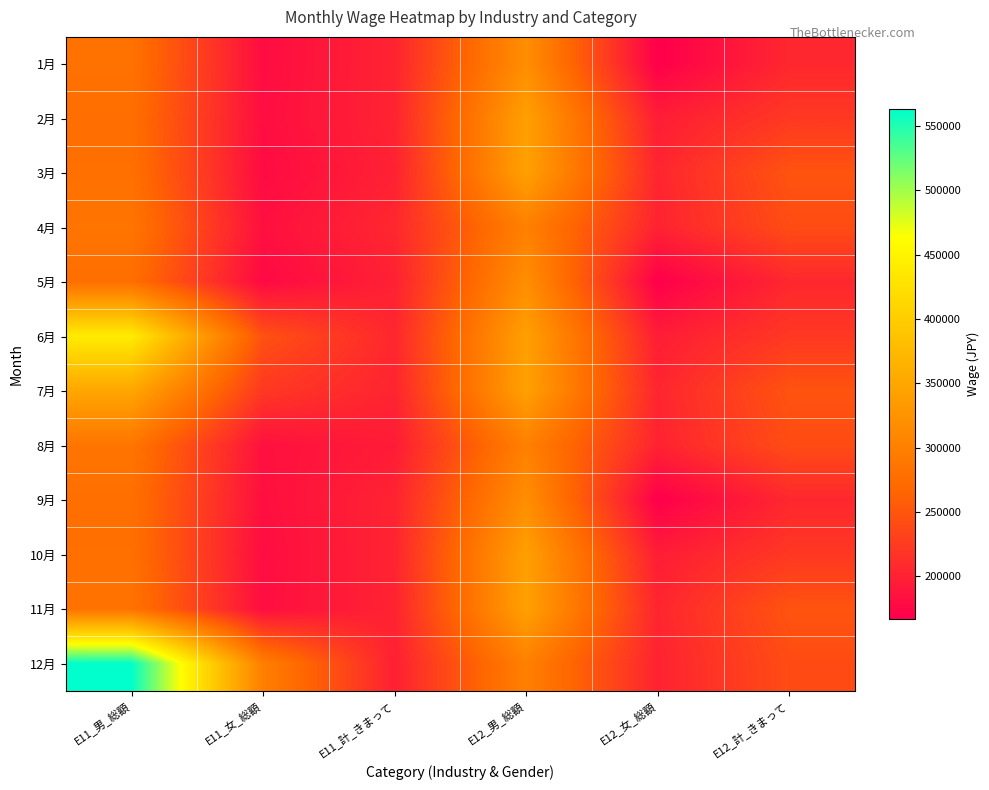

At how many categories does at least one series exceed 490994?

1